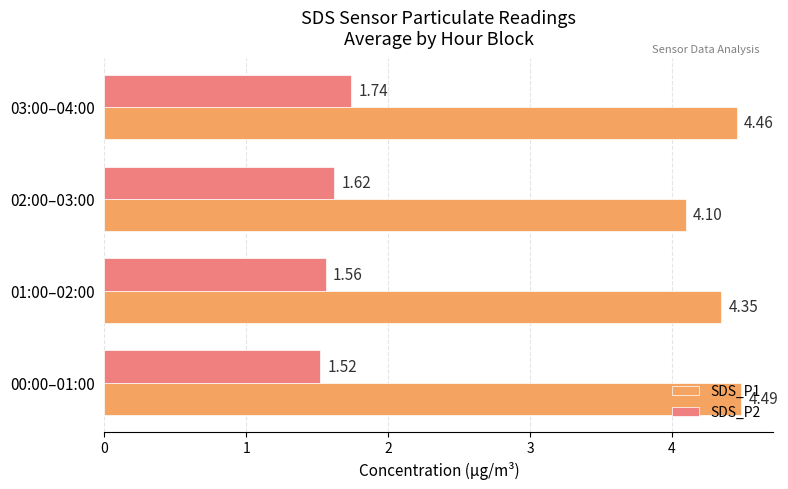

Count the SDS_P1 values in the range 4 to 5.

4